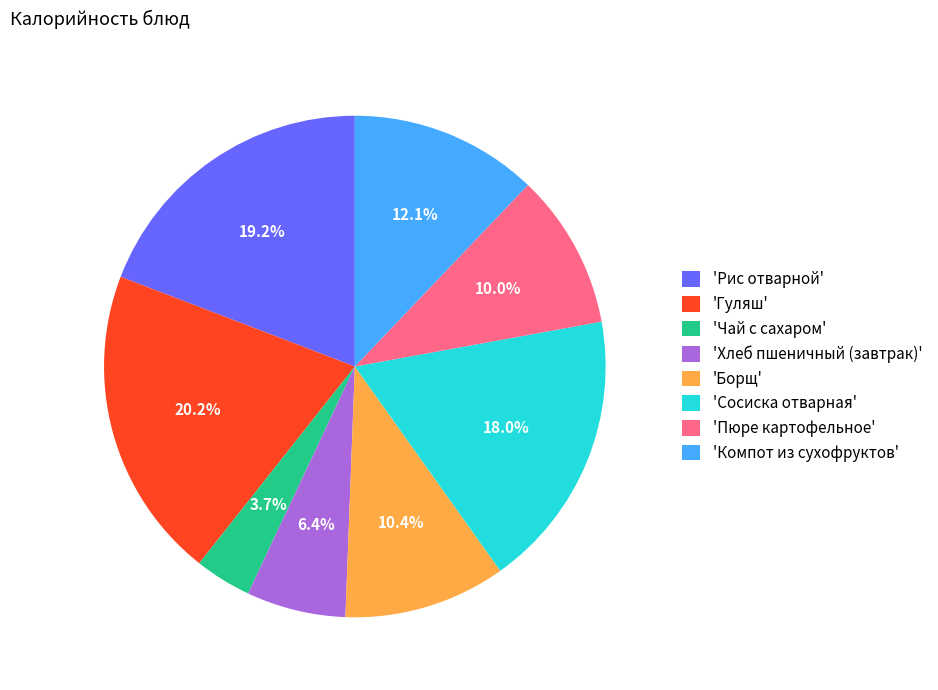

Which slice is the largest?

'Гуляш'